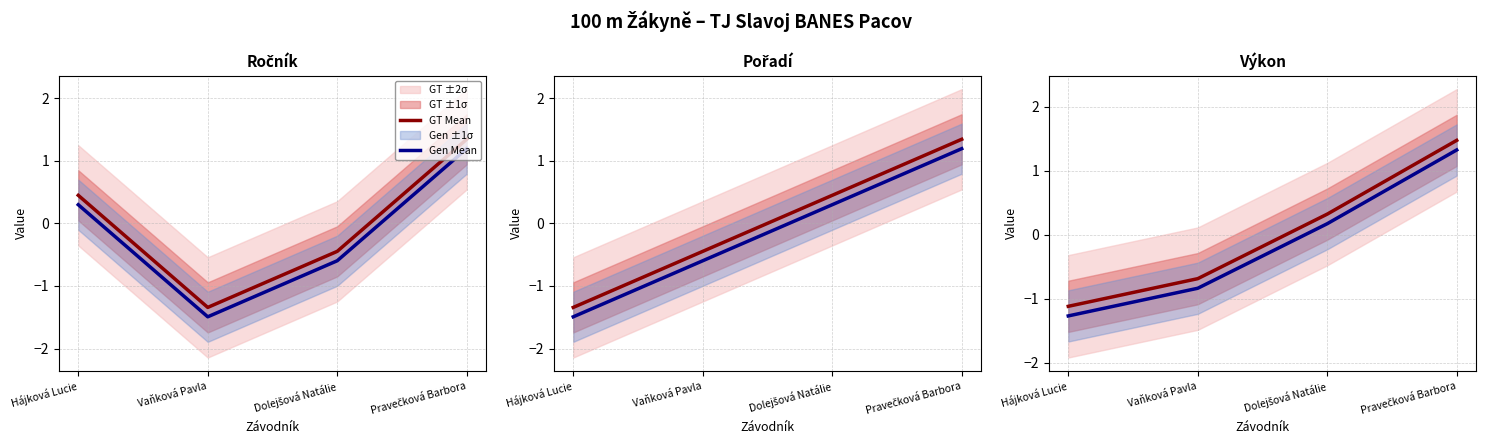

Which category has the highest value across all series?

Pravečková Barbora